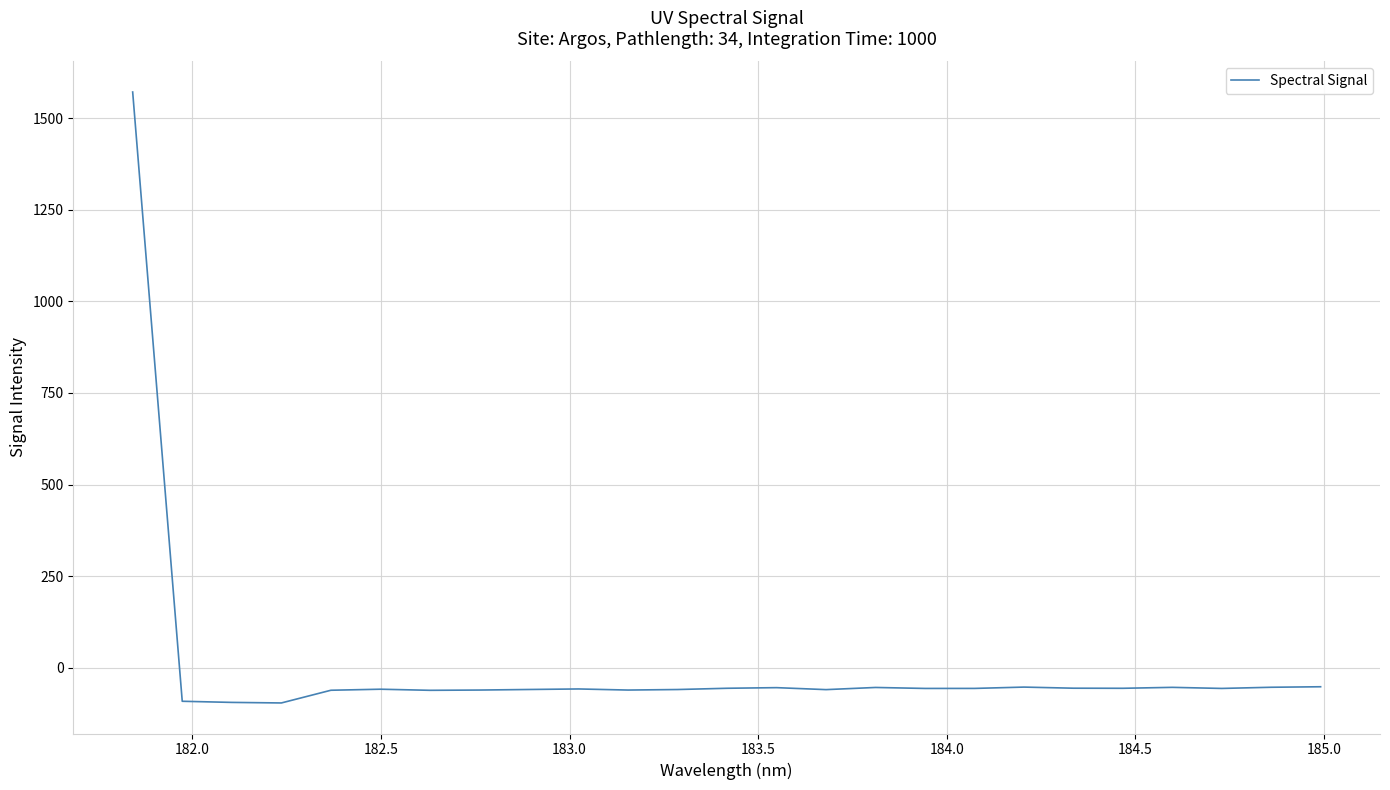

What is the maximum value shown in the chart?

1571.3